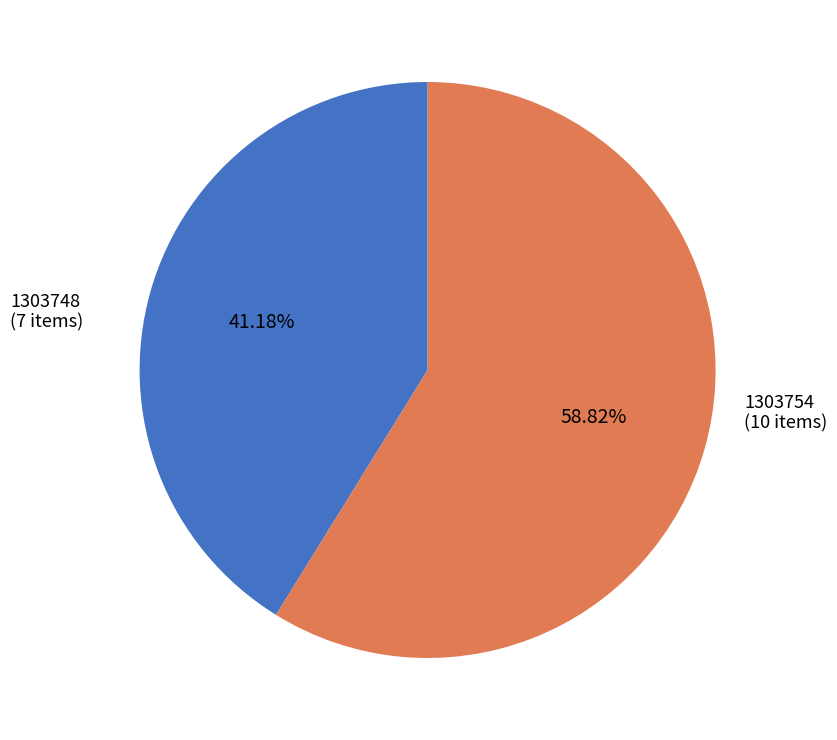

Is there any slice that represents more than half of the pie?

Yes